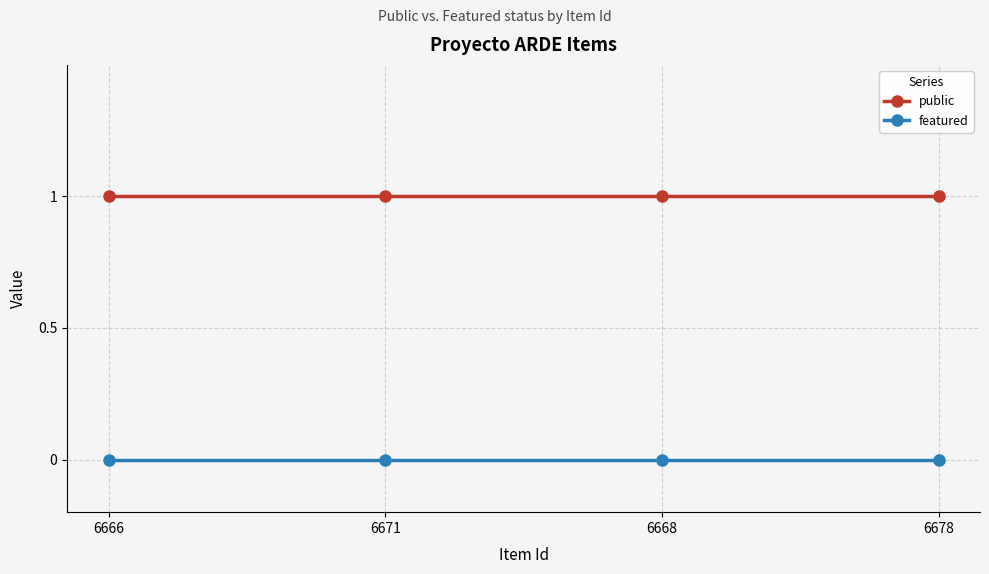

True or false: public and featured cross at least once.

False